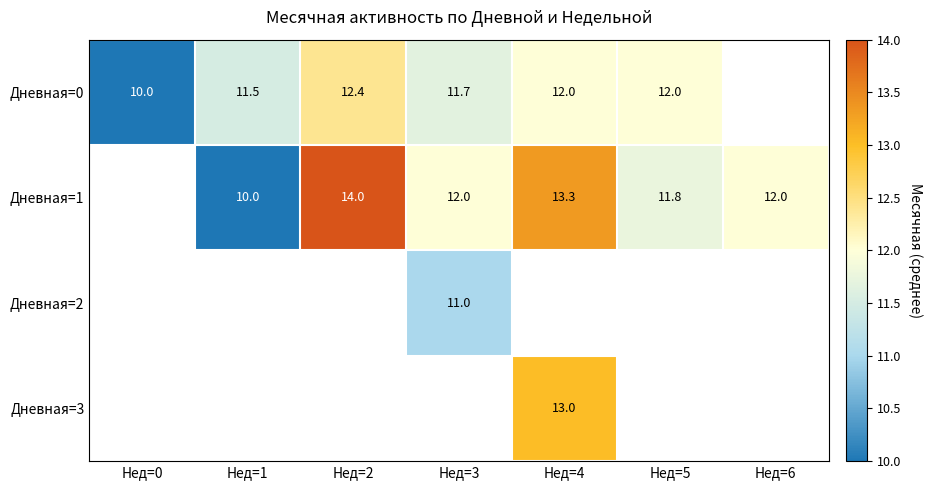

What is the spread (max minus min) of values at Нед=2?

1.6